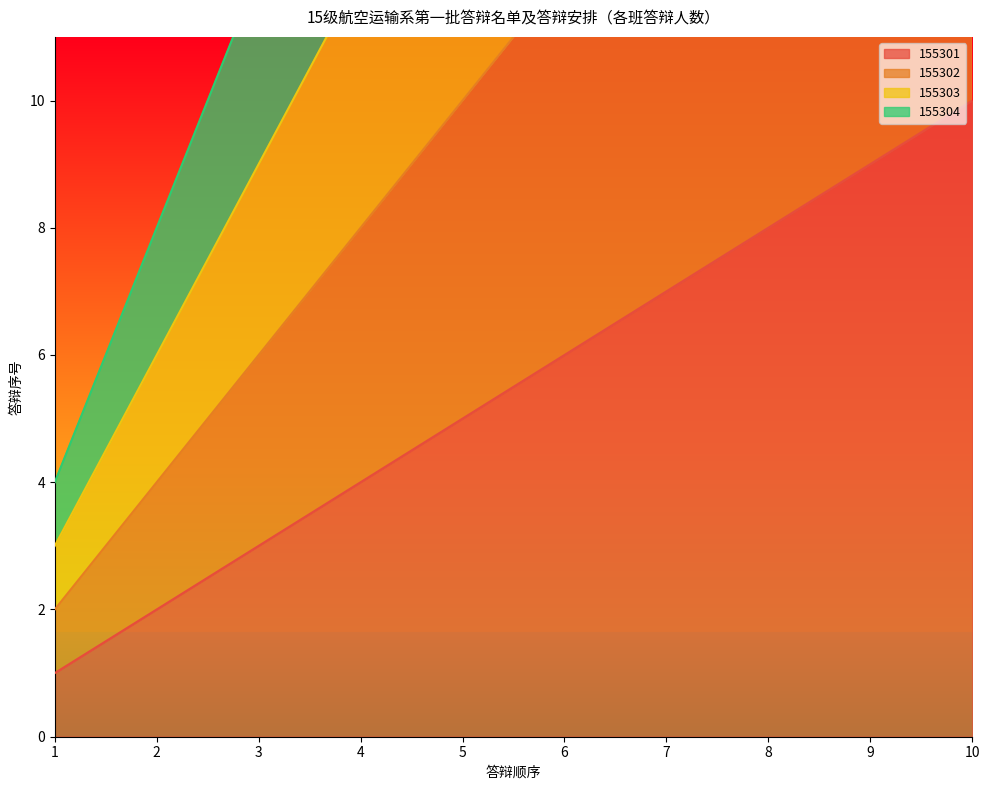

Rank the series by their average value, from lowest to highest.

155301, 155302, 155303, 155304